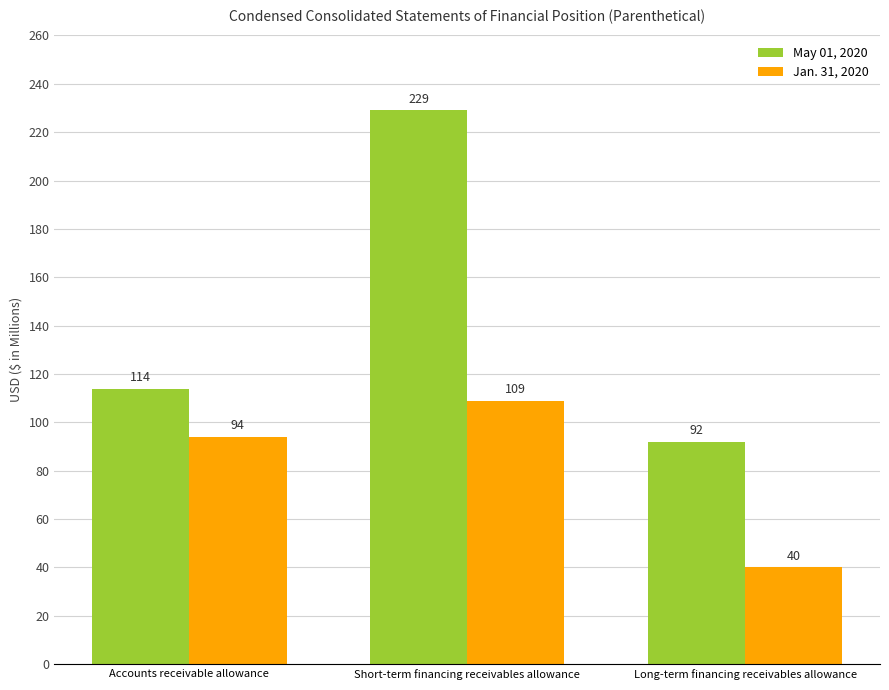

At which category is the sum across all series the highest?

Short-term financing receivables allowance